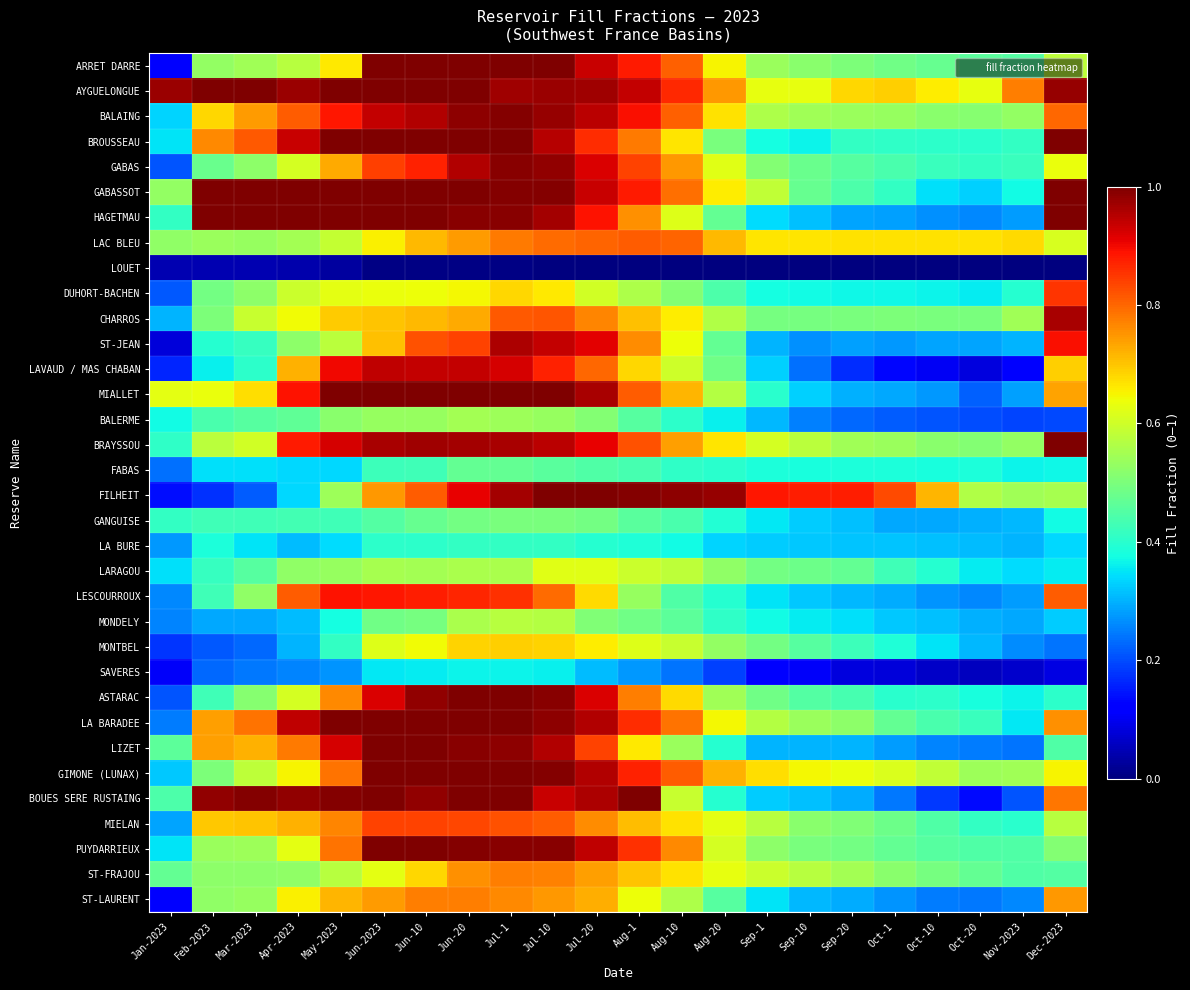

How many categories are shown in the chart?

22